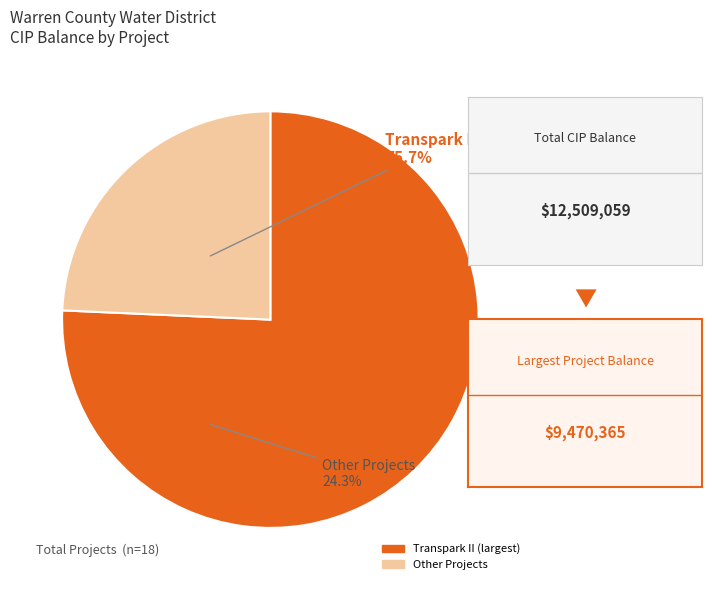

Is there a majority slice in this chart?

Yes